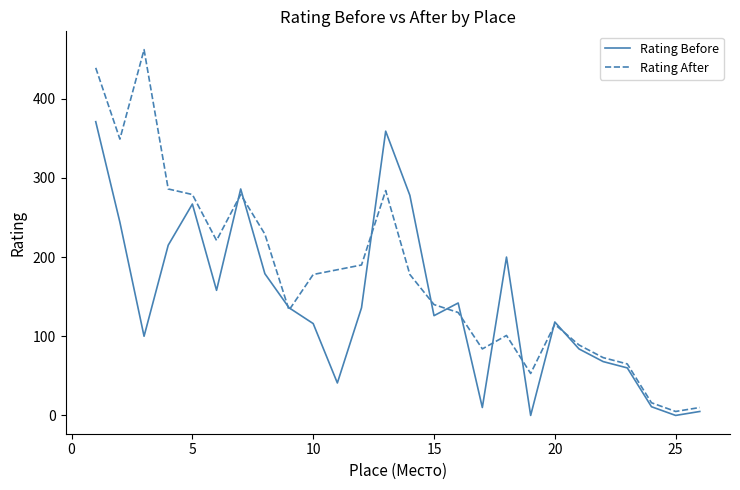

Which series has the largest total across all categories?

Rating After